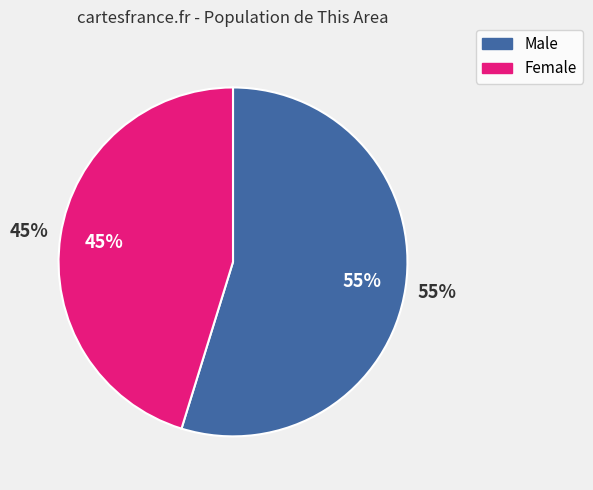

Do Male and Female together represent more than half of the pie?

Yes